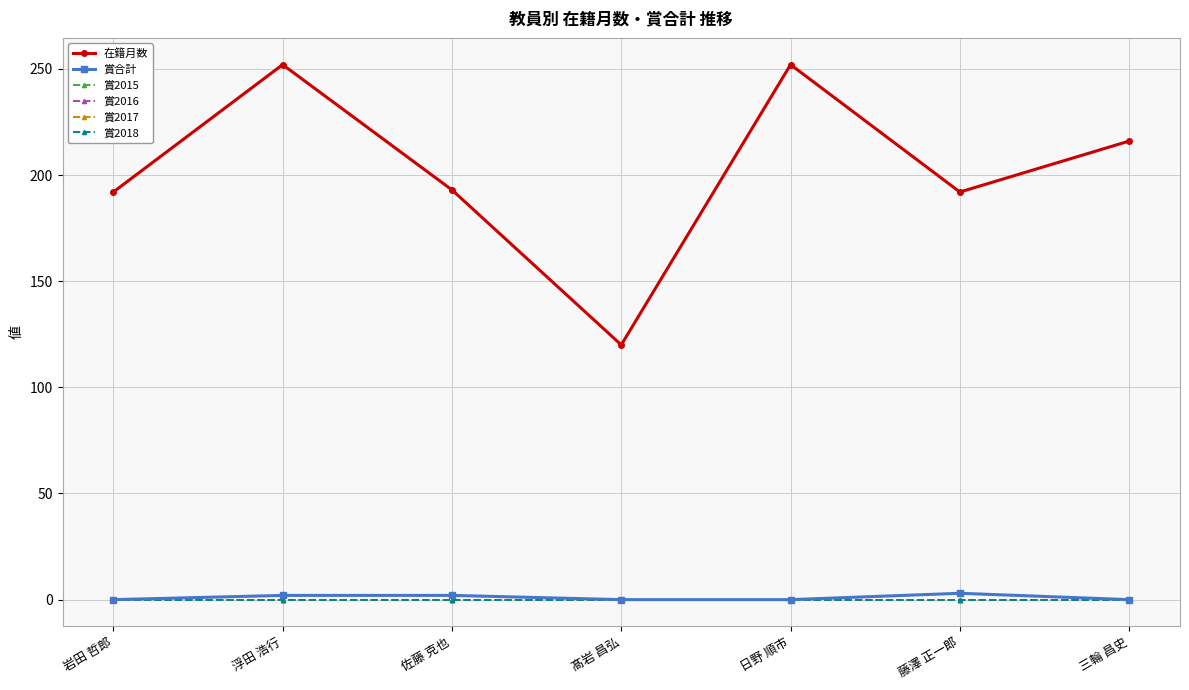

Reading right to left, what are all the values shown in this chart?

在籍月数: 216	192	252	120	193	252	192
賞合計: 0	3	0	0	2	2	0
賞2015: 0	0	0	0	0	0	0
賞2016: 0	0	0	0	0	0	0
賞2017: 0	0	0	0	0	0	0
賞2018: 0	0	0	0	0	0	0